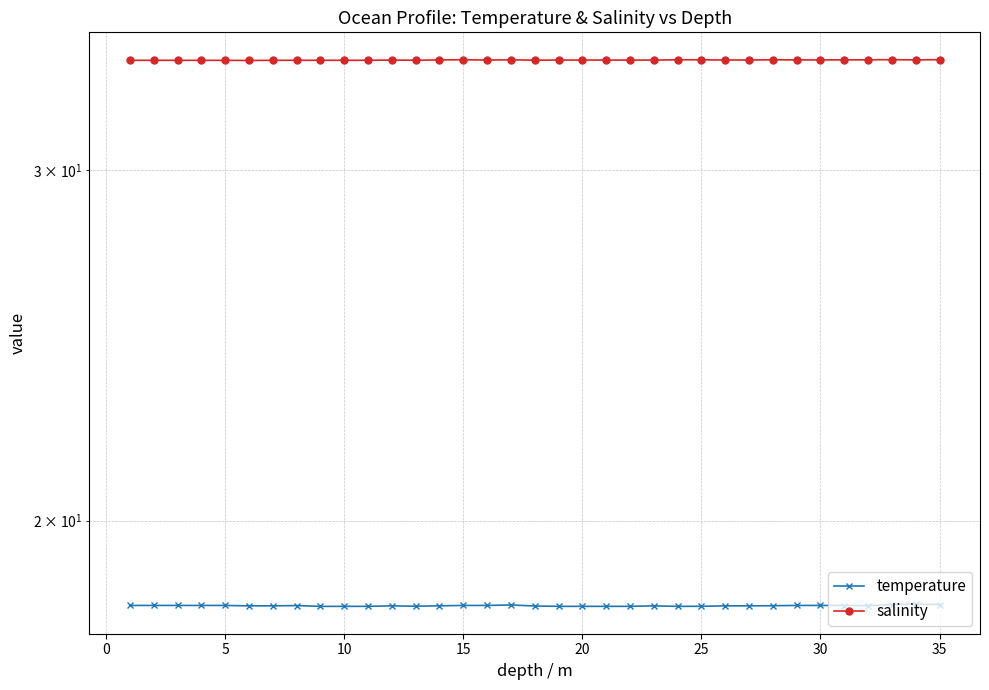

What is the maximum value shown in the chart?

34.1